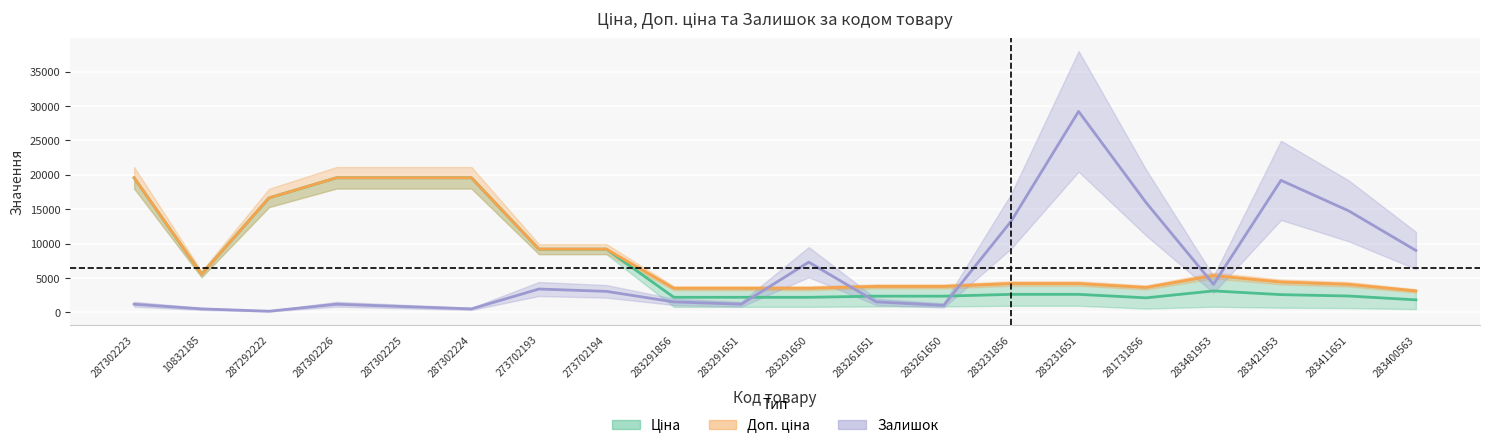

What is the difference between the maximum and minimum values in the Доп. ціна series?

16441.0